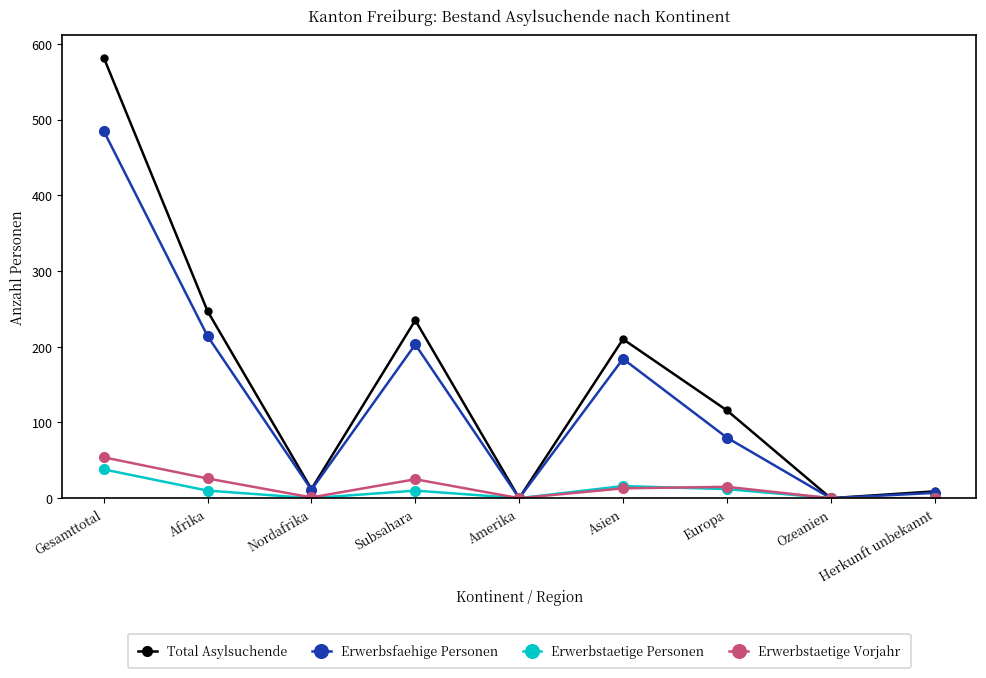

Which series has the largest range (max minus min)?

Total Asylsuchende